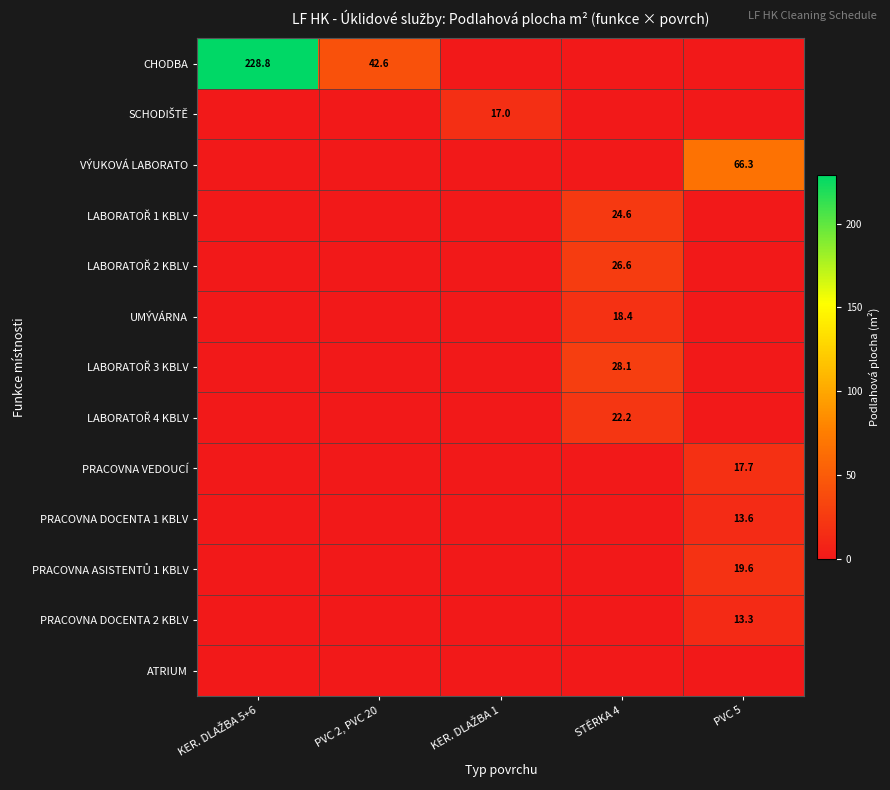

Which series has the widest spread of values?

CHODBA